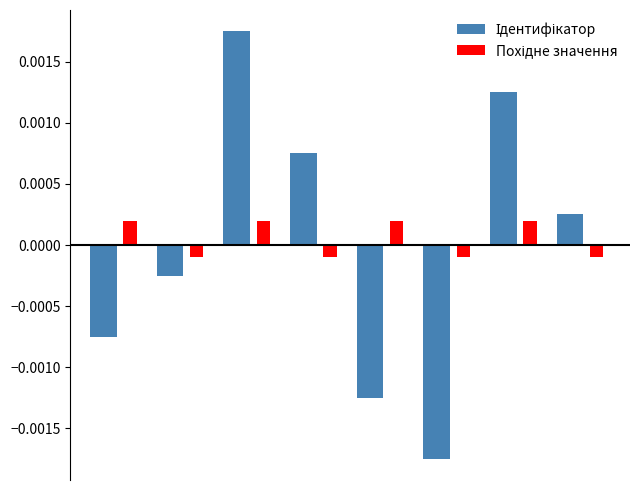

At how many categories does at least one series exceed 0?

6